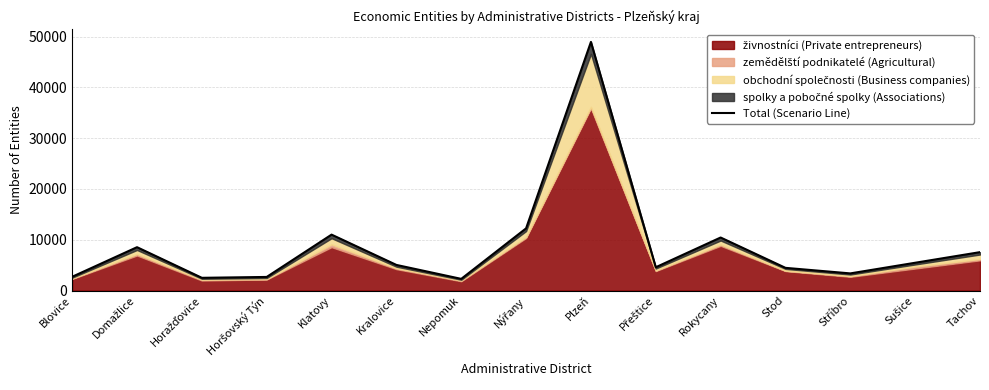

The value at Nepomuk is 1399. True or false?

False